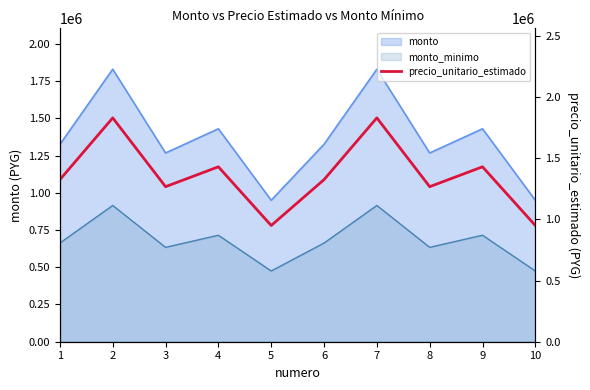

What is the difference between the second highest and minimum values?

880000